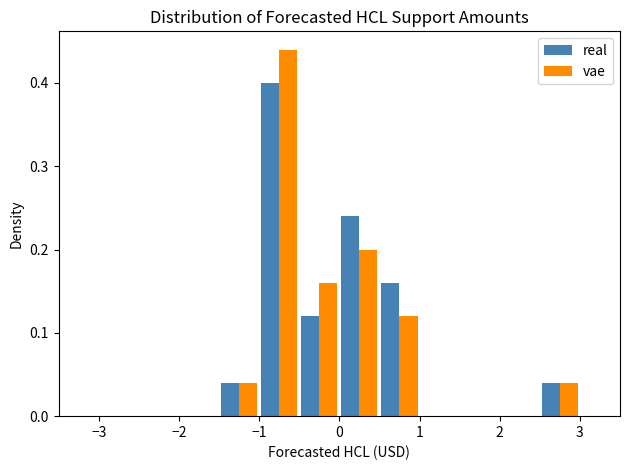

In the real series, which range on the x-axis has the tallest bar?

-1.0 to -0.5